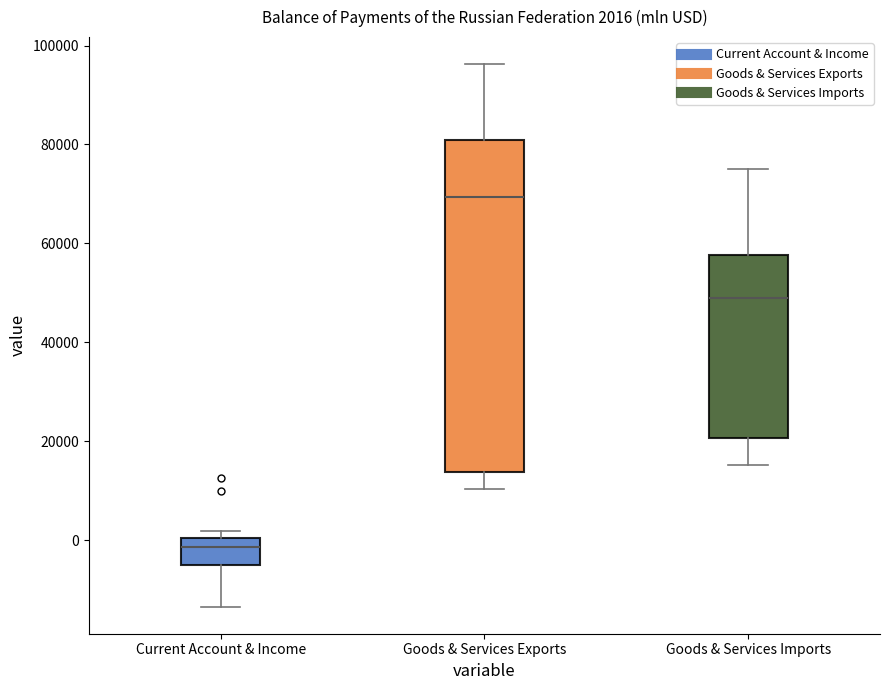

Comparing the boxes themselves (not the whiskers), which one is the tallest?

Goods & Services Exports